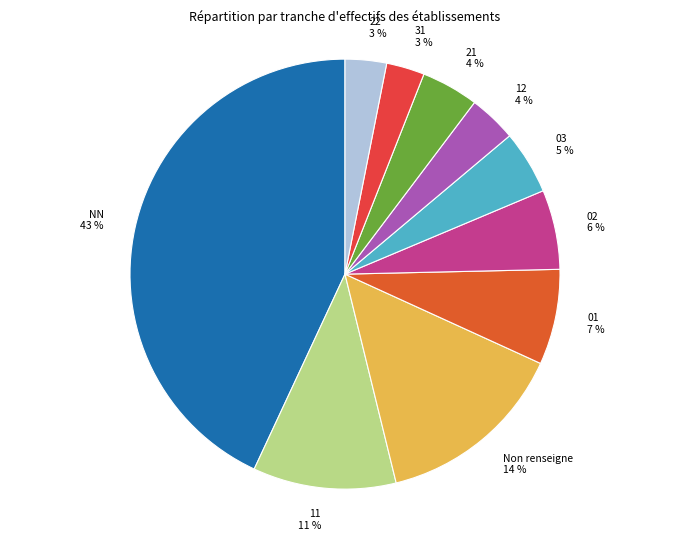

Is the sum of 01 and 21 greater than half?

No